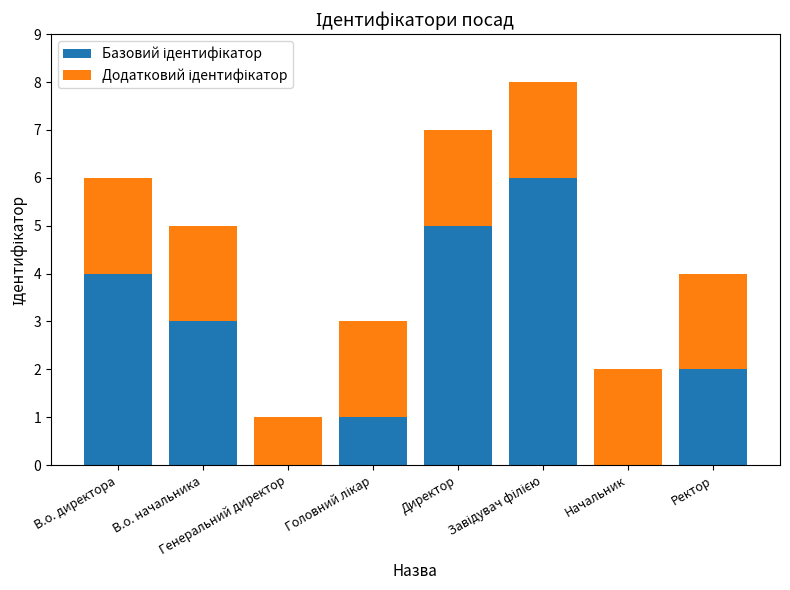

At Начальник, list the series in order from smallest to largest.

Базовий ідентифікатор, Додатковий ідентифікатор